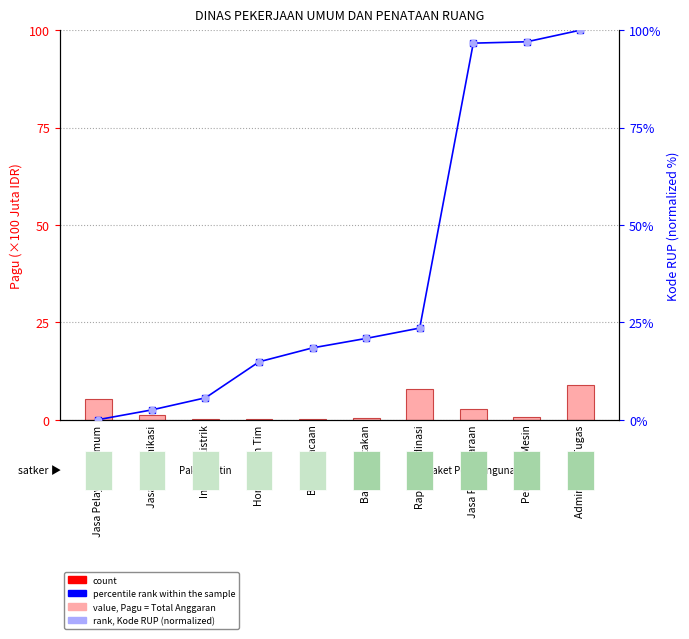

Which series has the largest Y range (max minus min)?

percentile rank within the sample